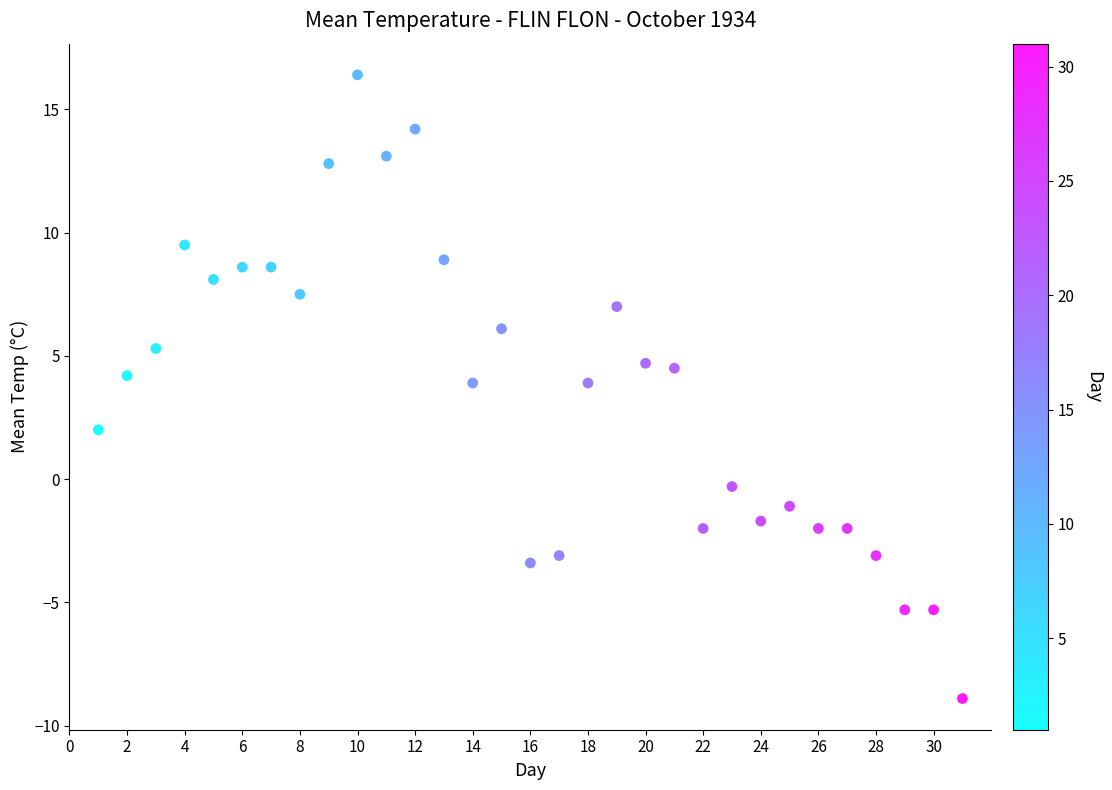

What is the range of Y values (max minus min)?

25.3